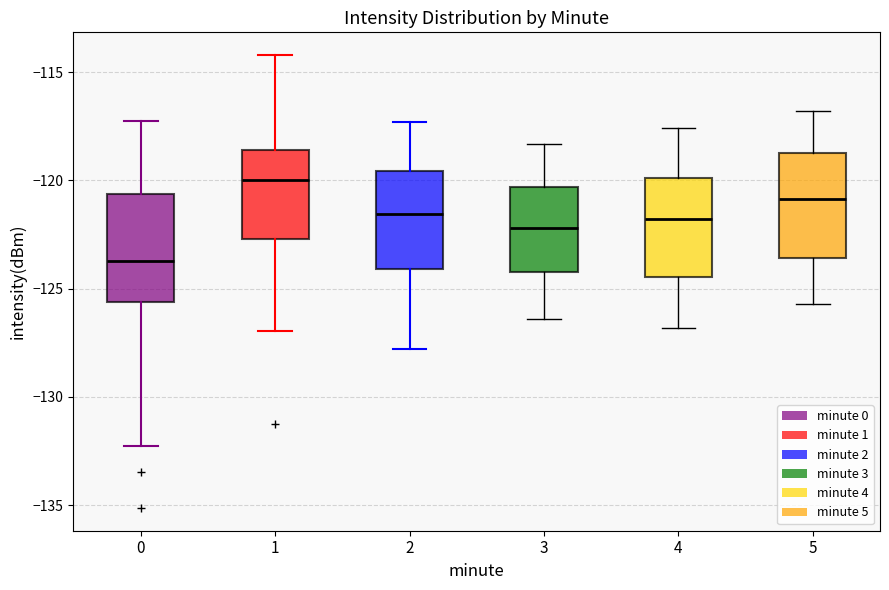

Where does the lower whisker of the box at x = 5 end on the y-axis? The values are not printed on the chart, so give them approximately, as read against the axis.

-125.5